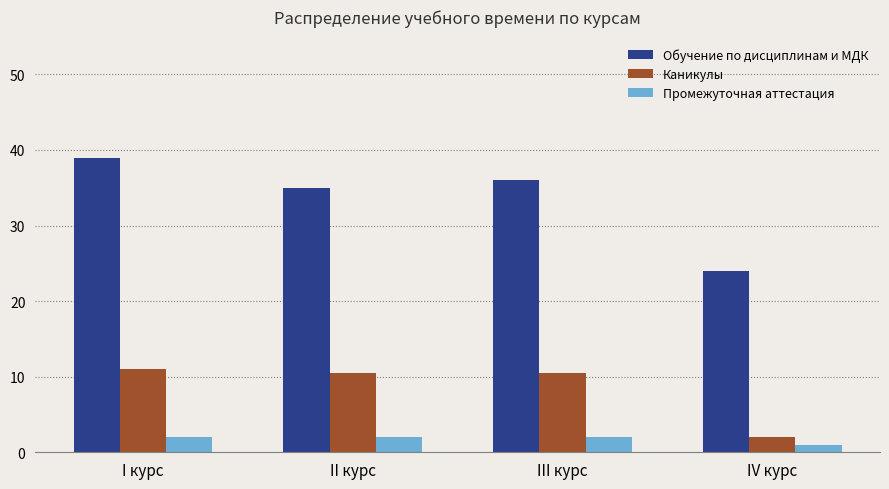

What is the average value of the Обучение по дисциплинам и МДК series?

33.5